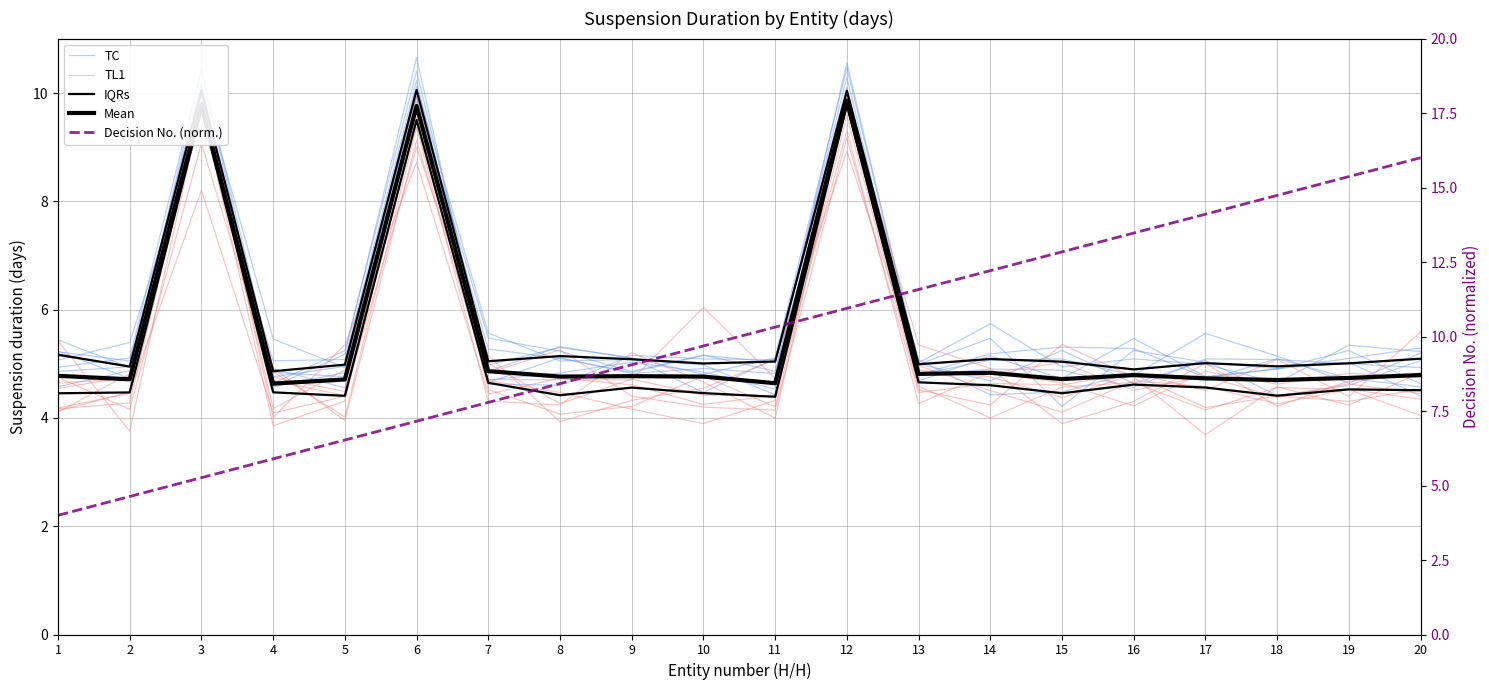

What is the difference between the second highest and second lowest values in the Mean series?

5.2